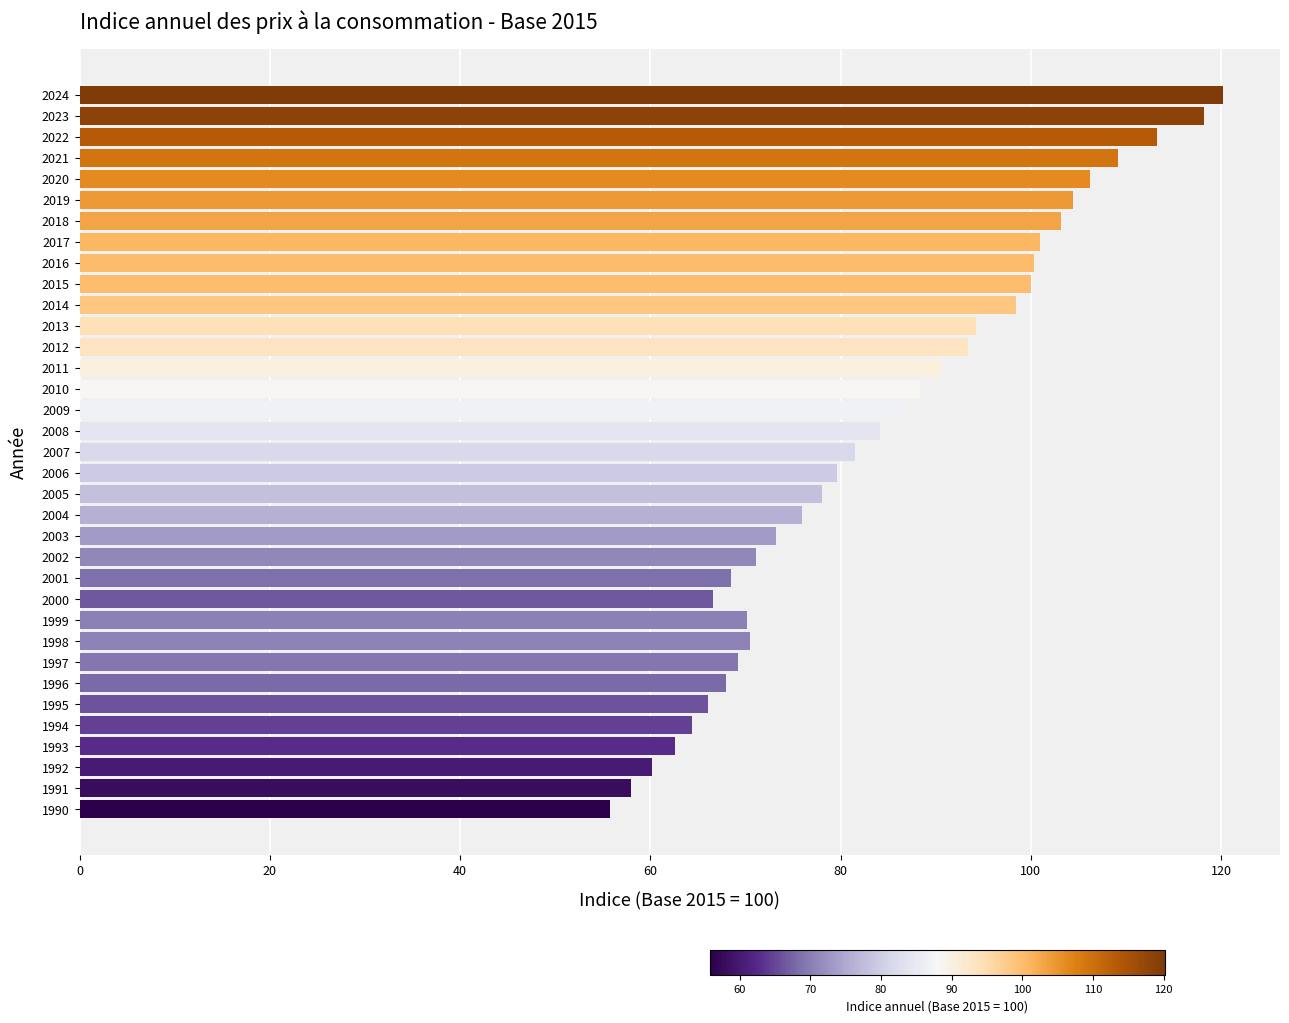

What is the smallest value displayed?

55.8